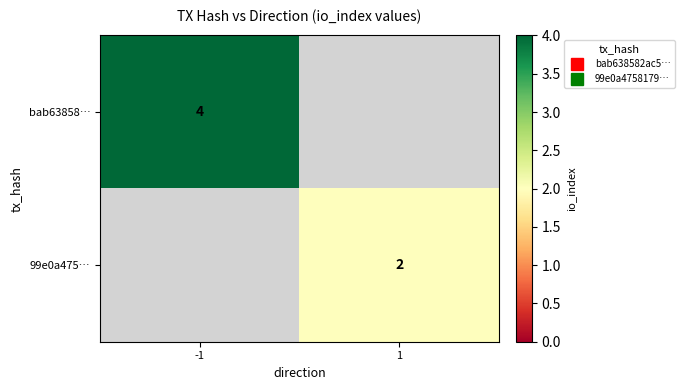

Which category has the highest value in the bab63858… series?

-1